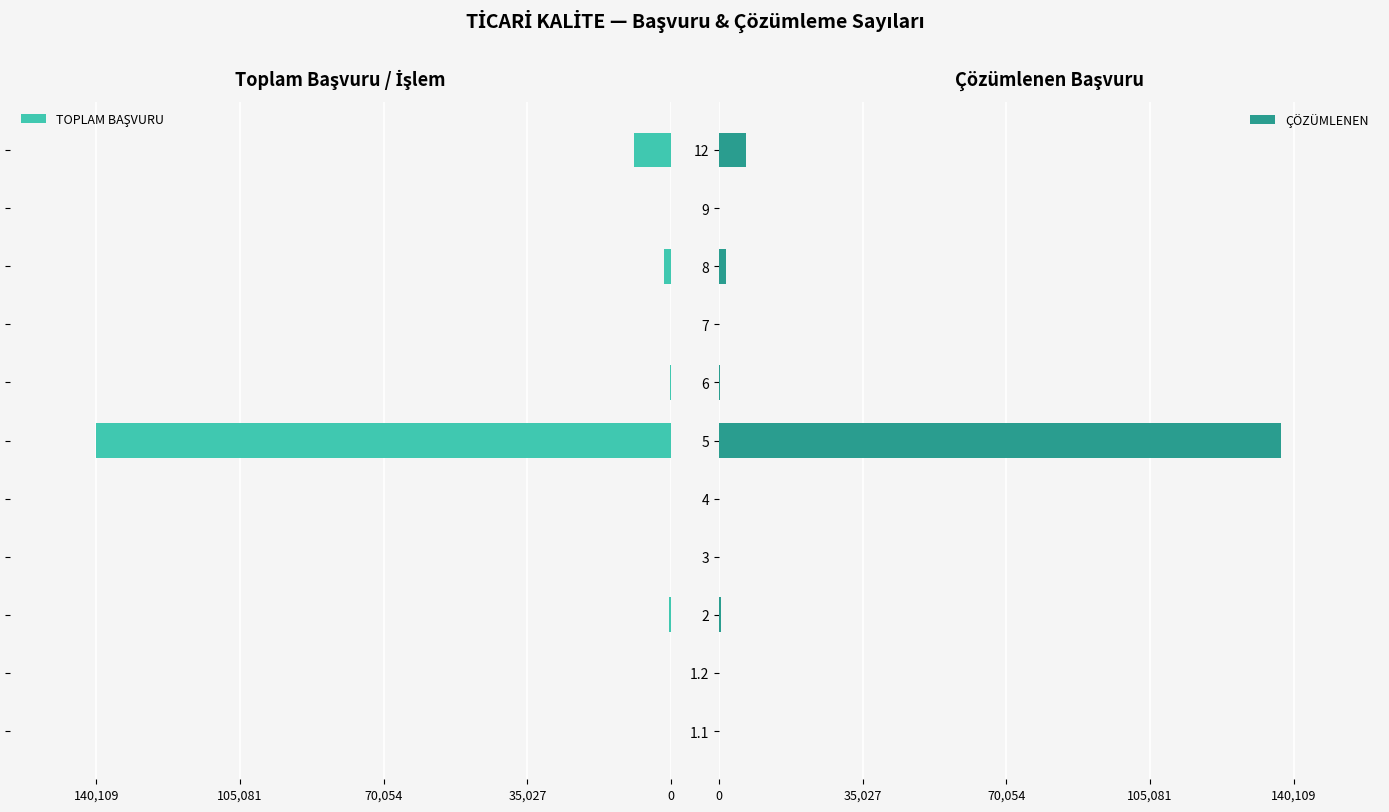

What is the sum of all ÇÖZÜMLENEN values?

146036